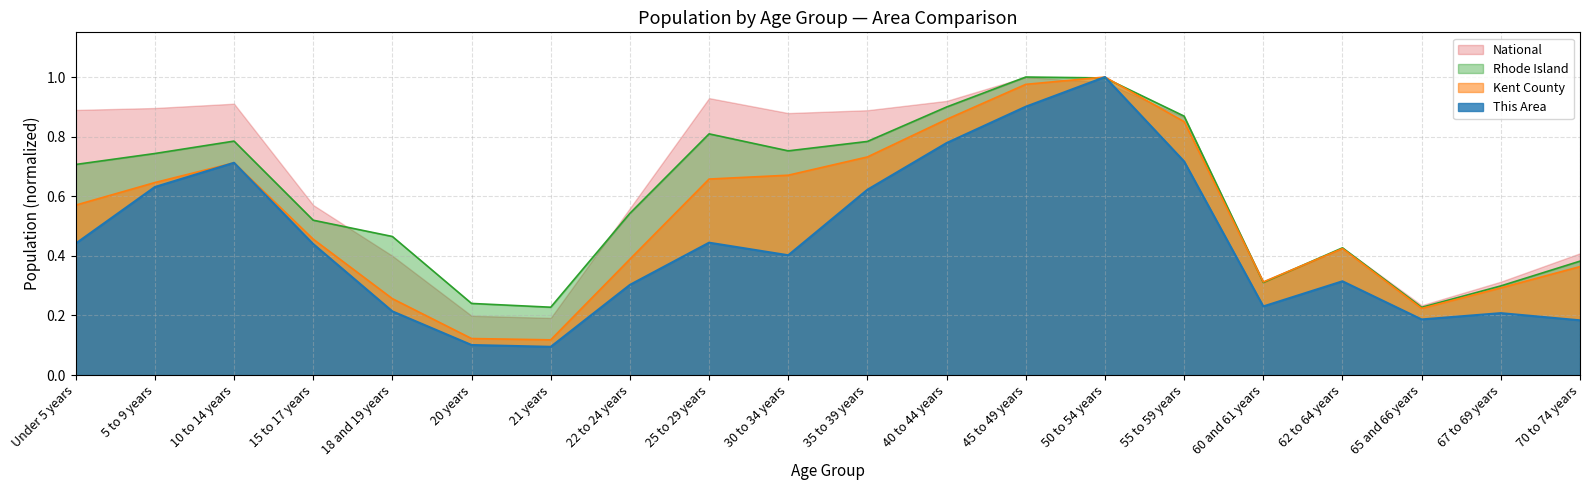

Is it true that This Area equals 1.1 at 40 to 44 years?

False